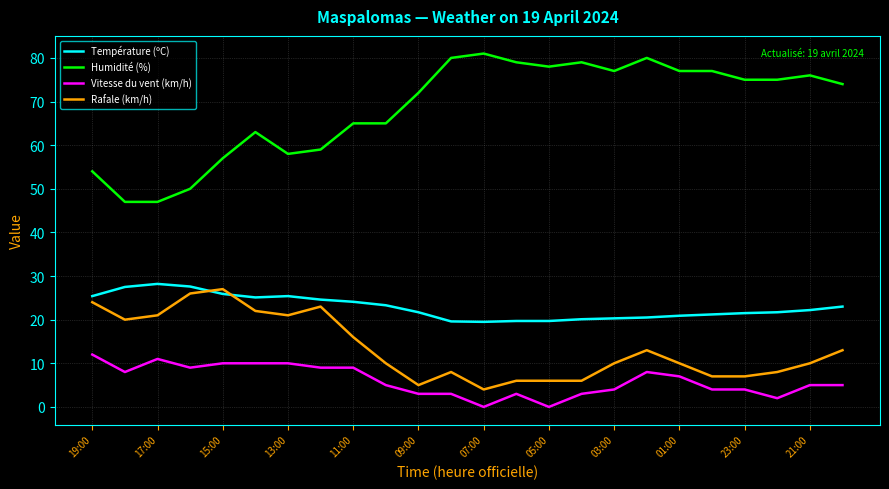

Which series has the widest spread of values?

Humidité (%)